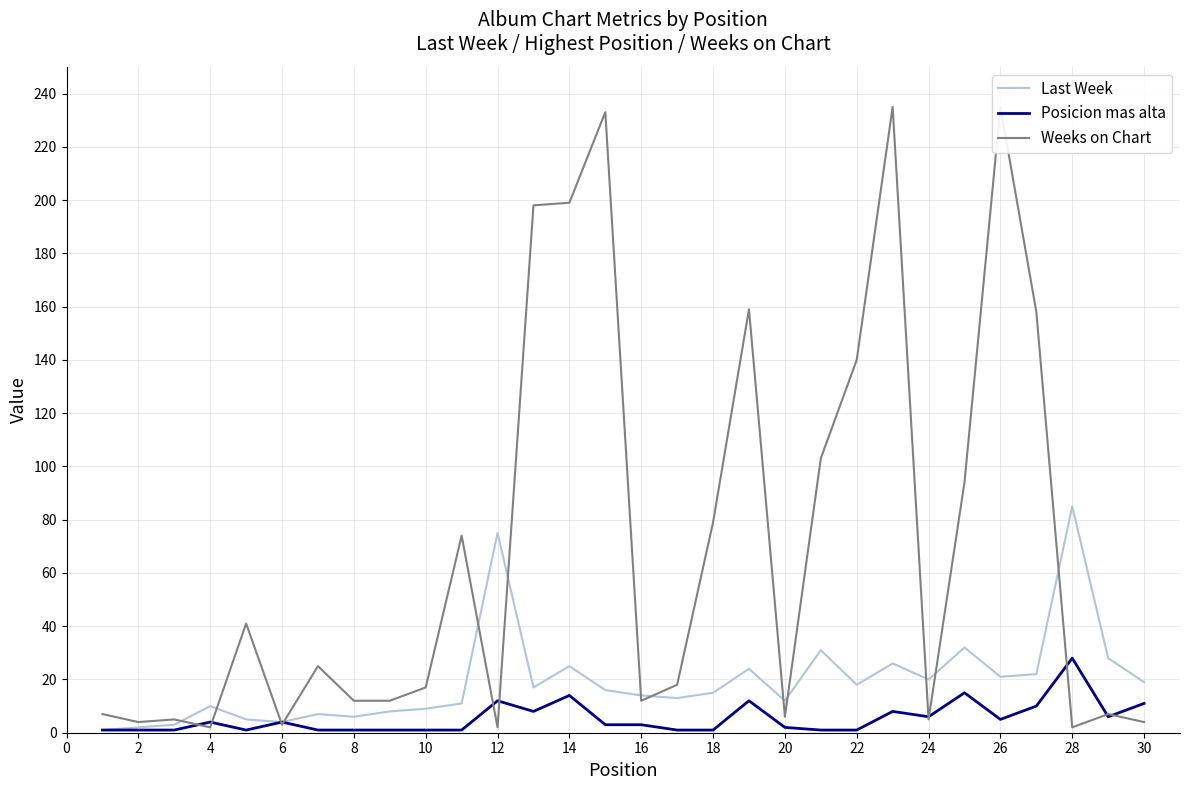

True or false: Last Week has a value of 9 at 10.

True